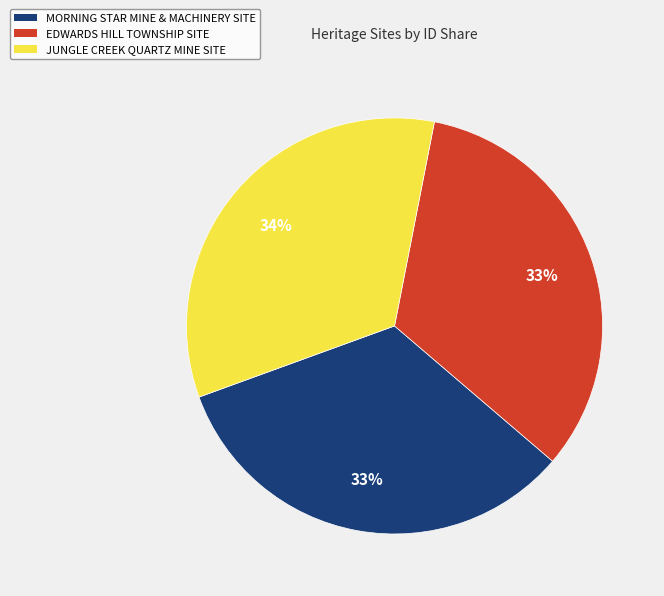

Does JUNGLE CREEK QUARTZ MINE SITE represent more than half of the total?

No